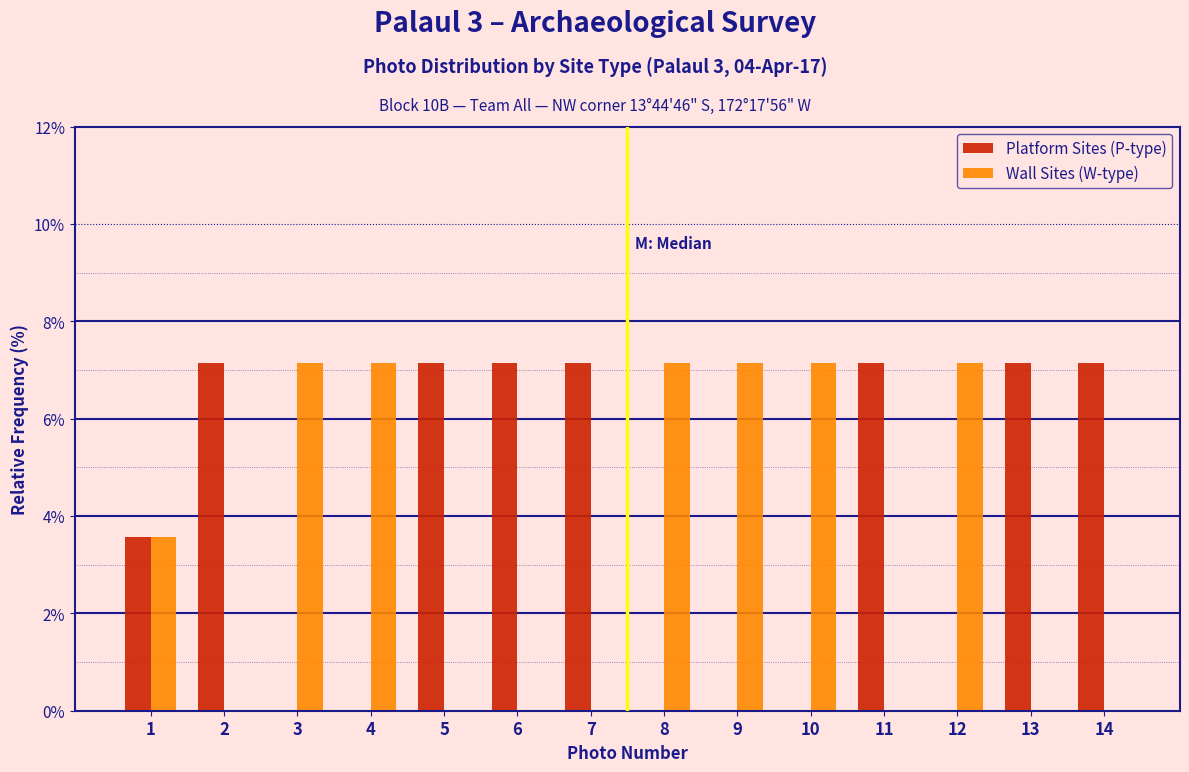

Reading left to right, what are all the values shown in this chart?

Platform Sites (P-type): 1=3.6	2=7.1	3=0.0	4=0.0	5=7.1	6=7.1	7=7.1	8=0.0	9=0.0	10=0.0	11=7.1	12=0.0	13=7.1	14=7.1
Wall Sites (W-type): 1=3.6	2=0.0	3=7.1	4=7.1	5=0.0	6=0.0	7=0.0	8=7.1	9=7.1	10=7.1	11=0.0	12=7.1	13=0.0	14=0.0